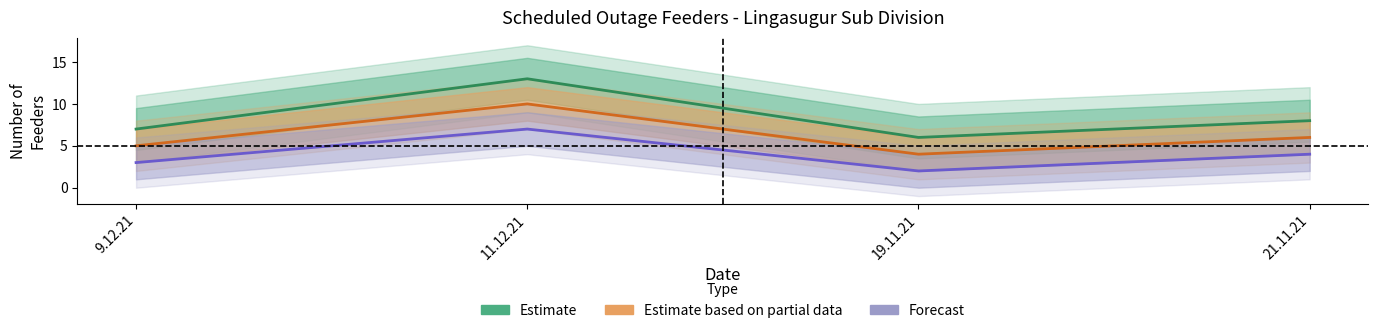

Reading left to right, transcribe all the data shown in this chart.

Estimate: 7	13	6	8
Estimate based on partial data: 5	10	4	6
Forecast: 3	7	2	4